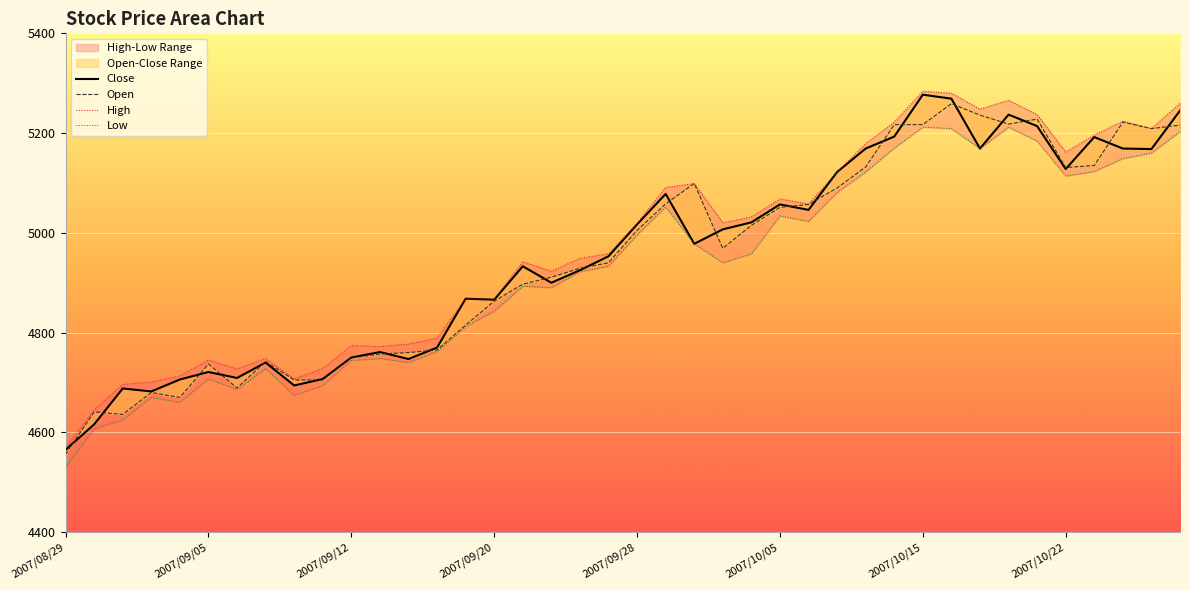

What is the minimum value shown in the chart?

4530